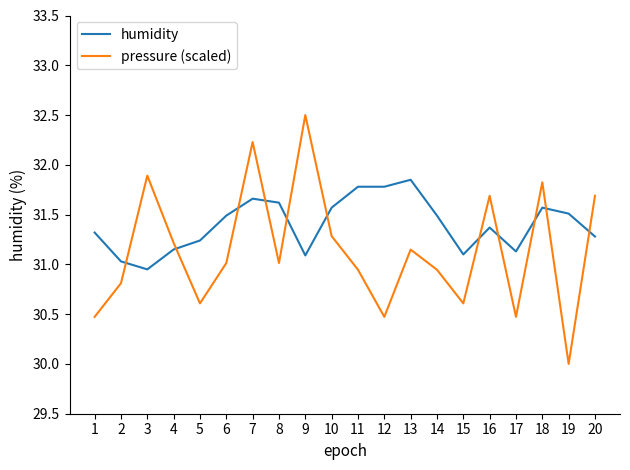

Where do pressure (scaled) and humidity first cross each other?

2 and 3